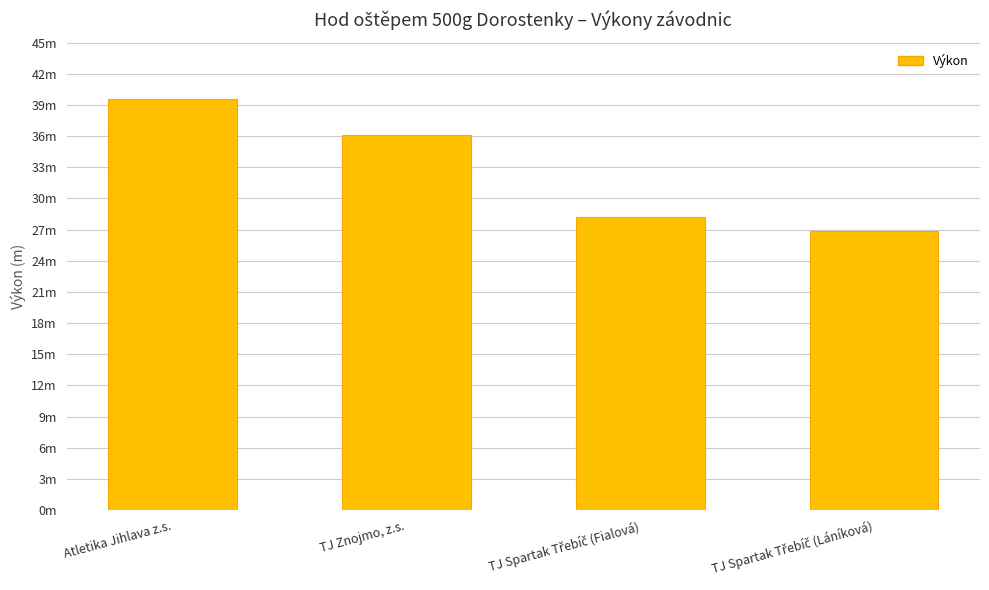

What is the difference between the maximum and second lowest values?

11.3